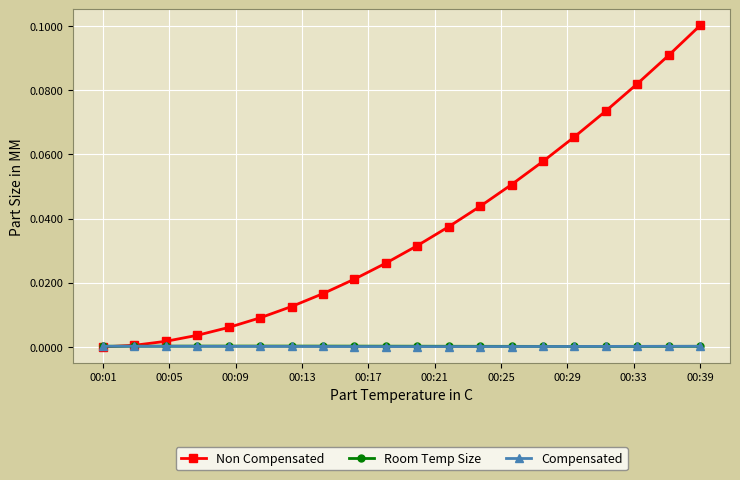

Which series has the widest spread of values?

Non Compensated